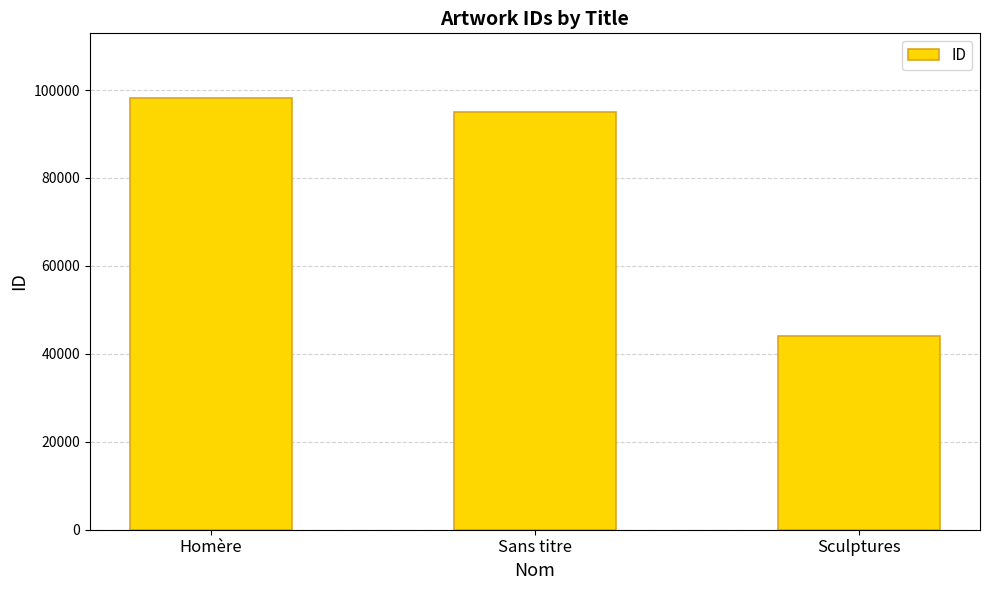

At which label does the data first exceed 94911?

Homère